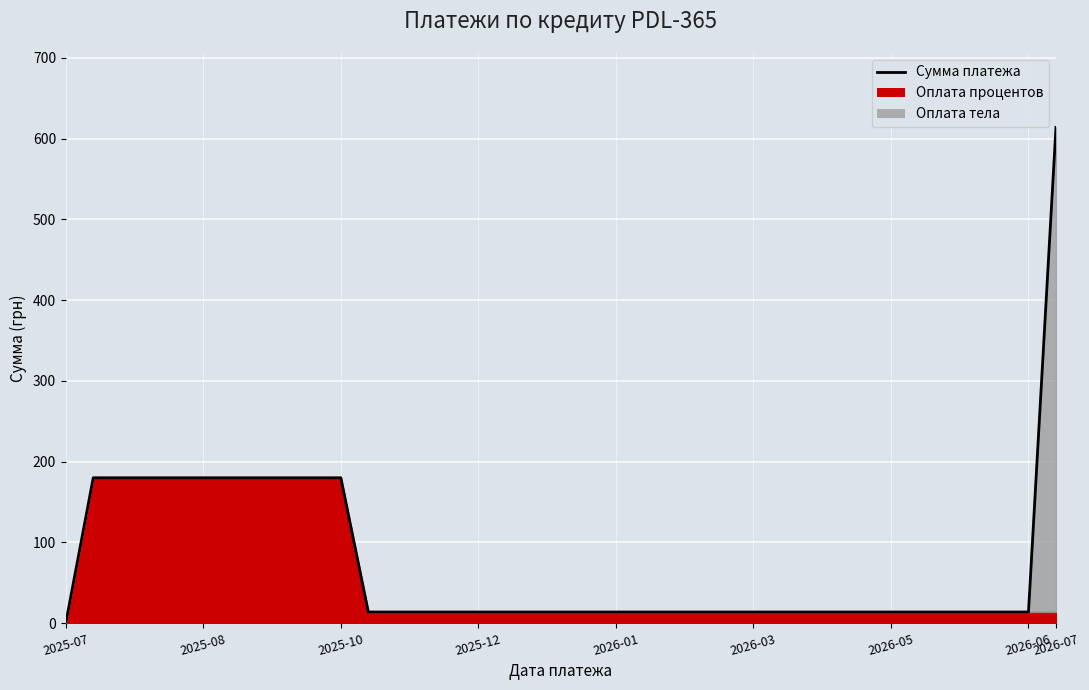

True or false: there are more than 1 points higher than both neighbors.

False